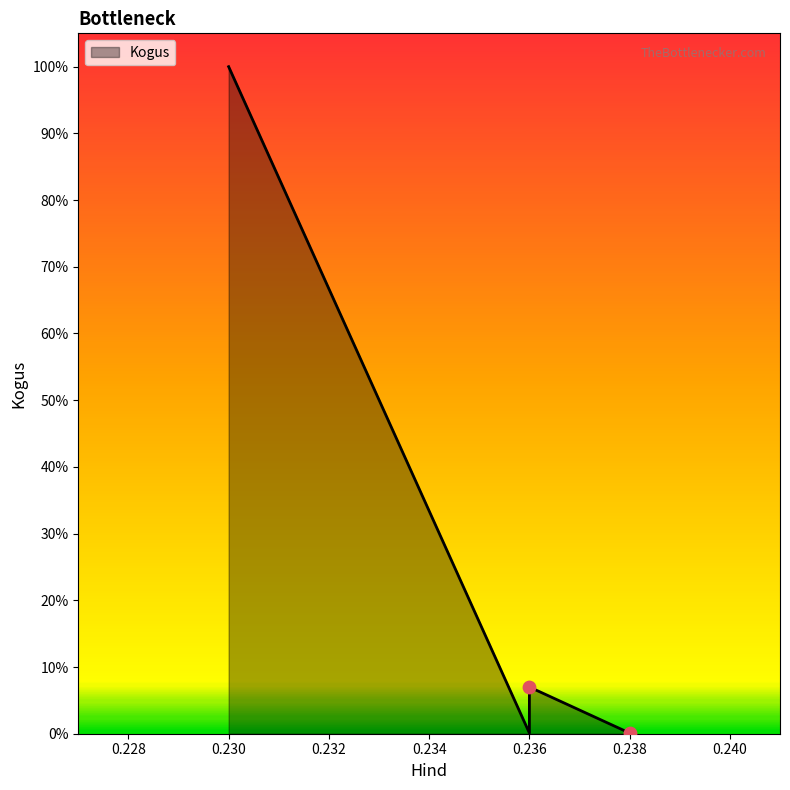

Which has a higher value, 0.236 or 0.238?

0.236